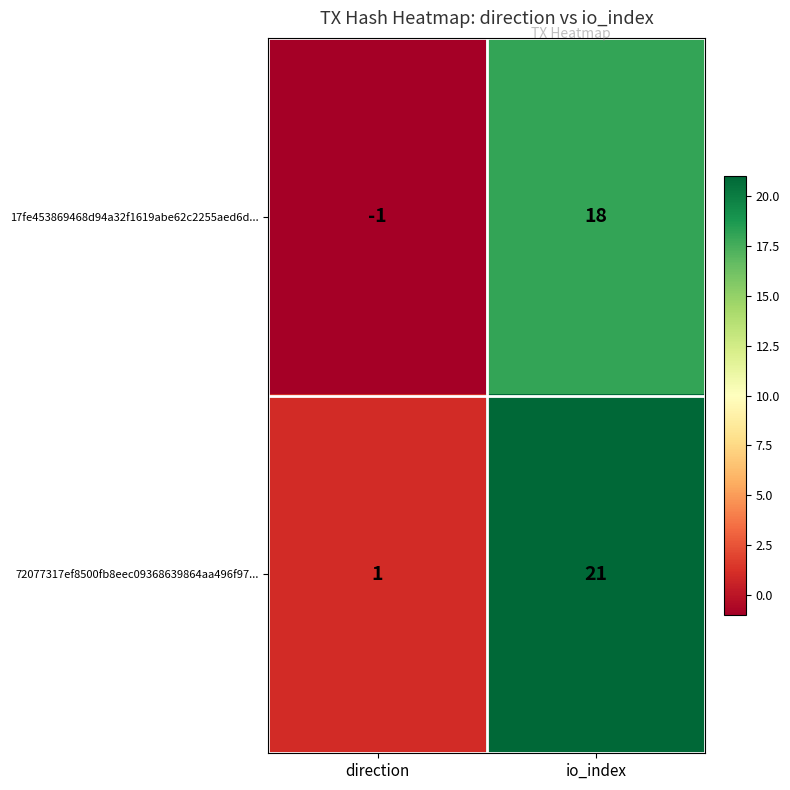

Is it true that 72077317ef8500fb8eec09368639864aa496f97... equals 9 at io_index?

False